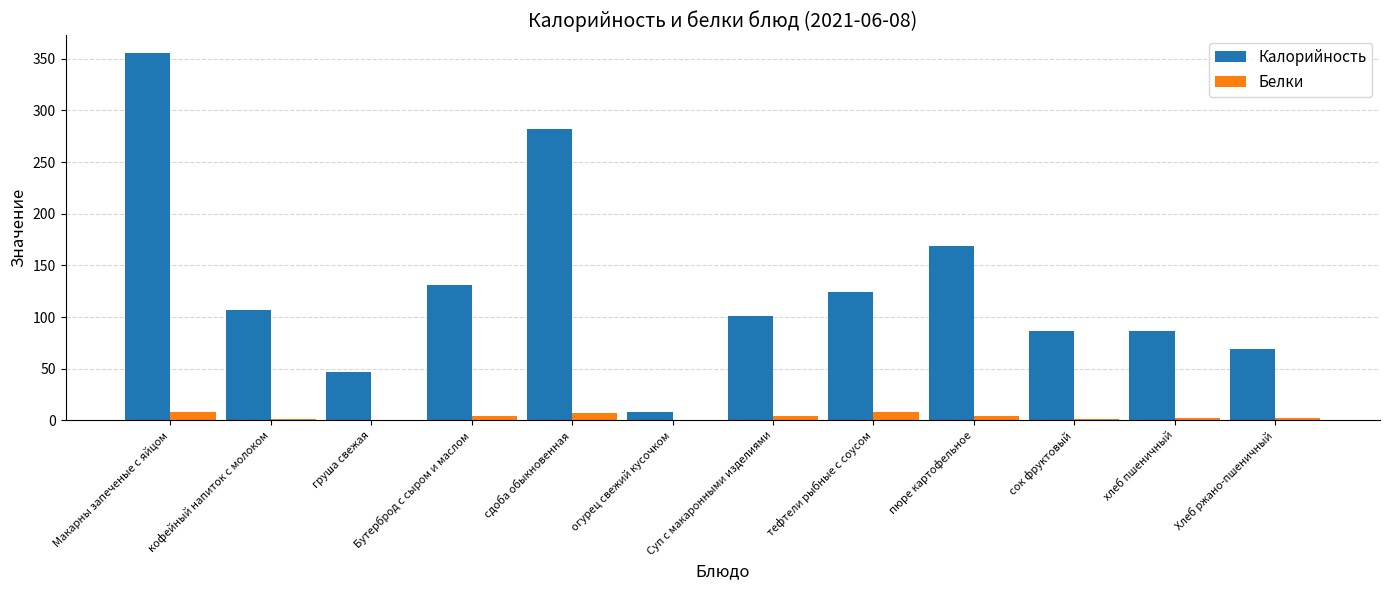

What is the total value across all series at Суп с макаронными изделиями?

105.4